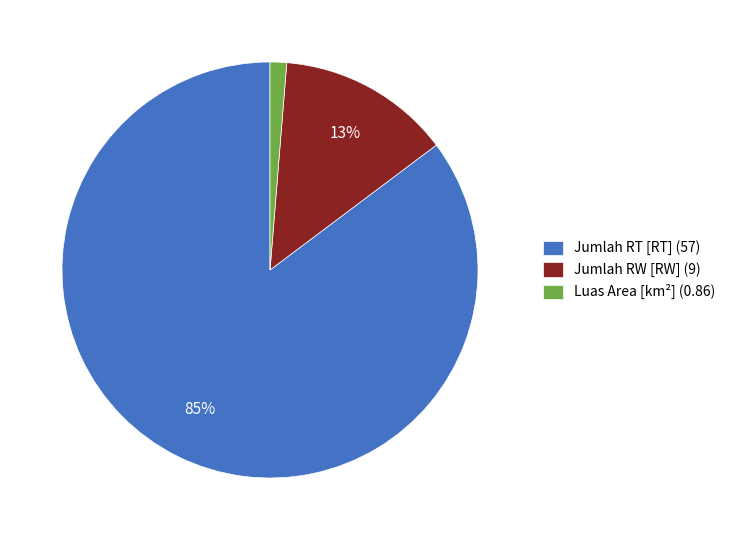

How many slices are in this pie chart?

3